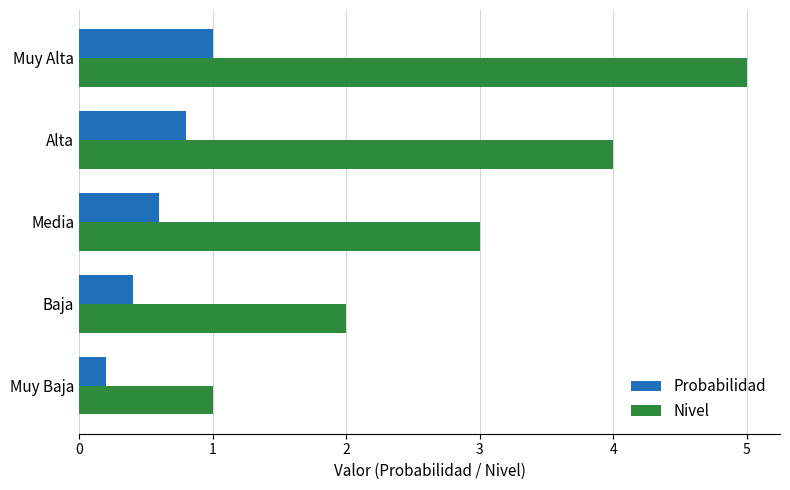

Which series has the widest spread of values?

Nivel